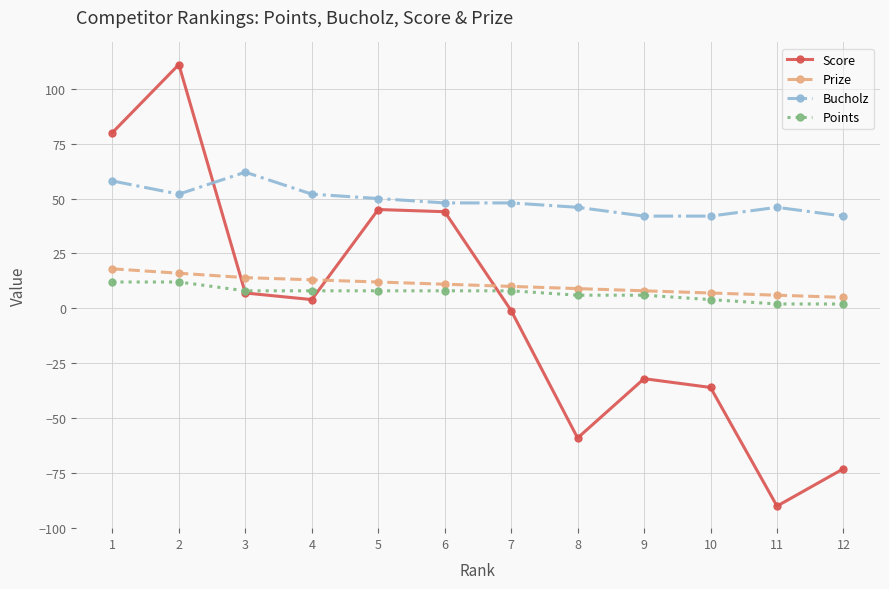

Reading left to right, extract all data points from this chart.

Score: 1=80	2=111	3=7	4=4	5=45	6=44	7=-1	8=-59	9=-32	10=-36	11=-90	12=-73
Prize: 1=18	2=16	3=14	4=13	5=12	6=11	7=10	8=9	9=8	10=7	11=6	12=5
Bucholz: 1=58	2=52	3=62	4=52	5=50	6=48	7=48	8=46	9=42	10=42	11=46	12=42
Points: 1=12	2=12	3=8	4=8	5=8	6=8	7=8	8=6	9=6	10=4	11=2	12=2